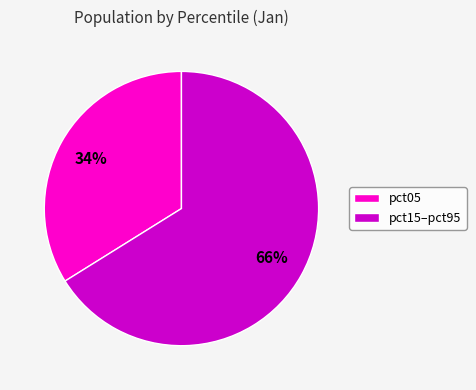

Do pct15–pct95 and pct05 together represent more than half of the pie?

Yes